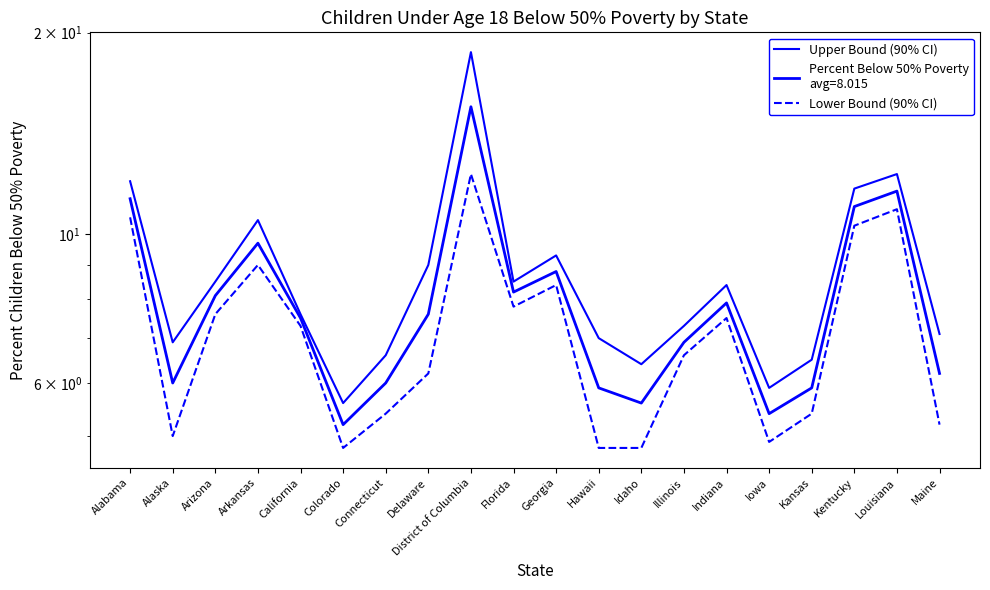

Does the chart have visible grid lines?

No